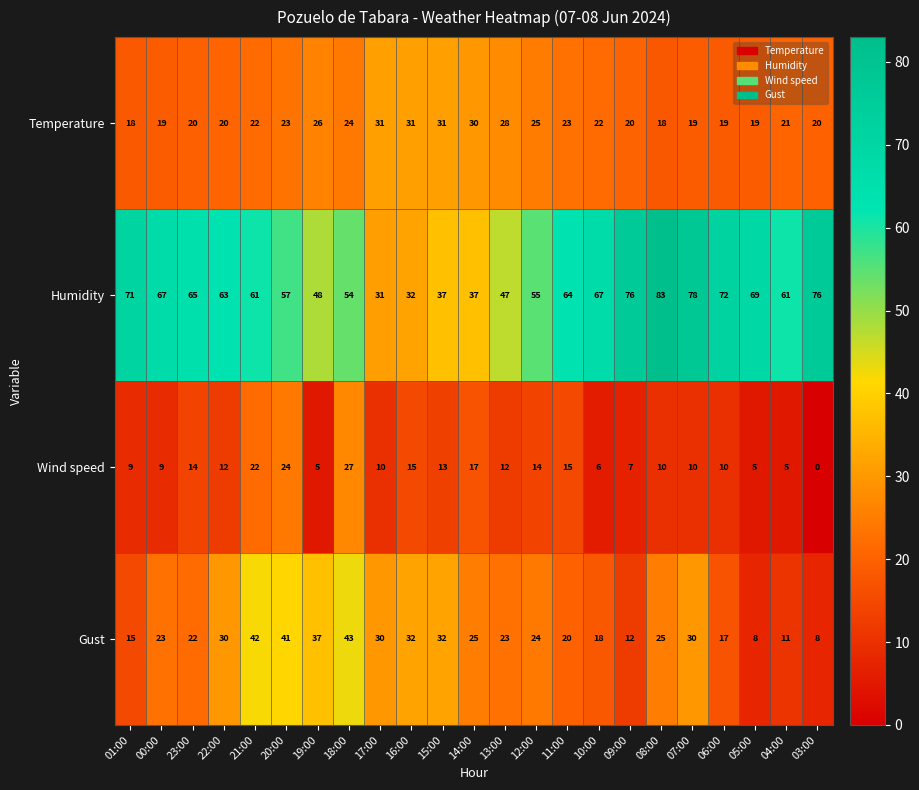

List the series in order of their peak value, highest first.

Humidity, Gust, Temperature, Wind speed